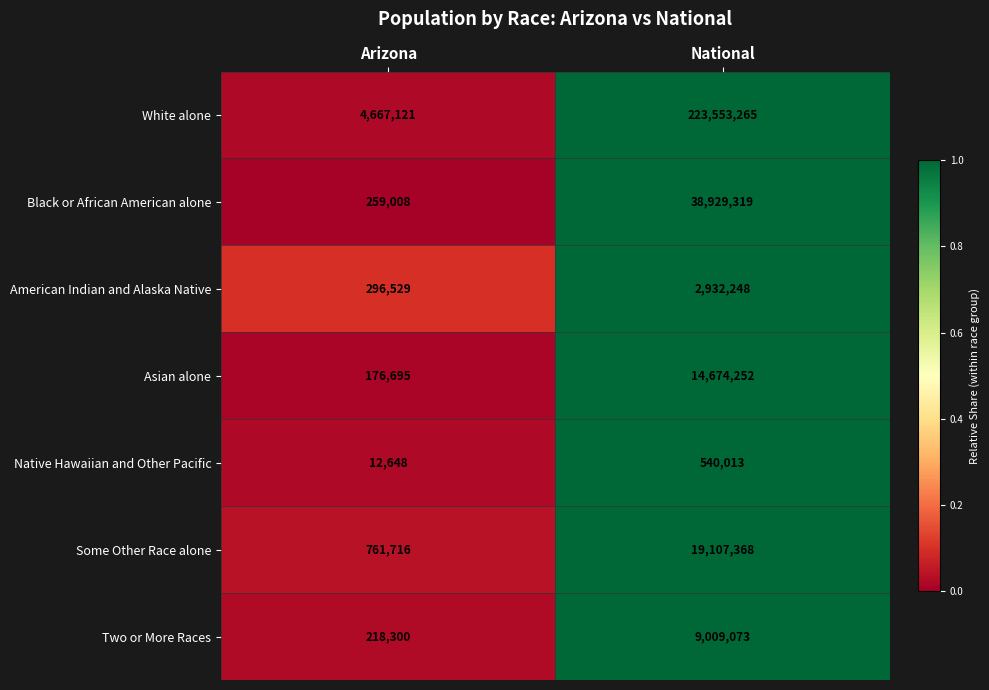

Is the value of Native Hawaiian and Other Pacific at Arizona greater than the value of Some Other Race alone at National?

No